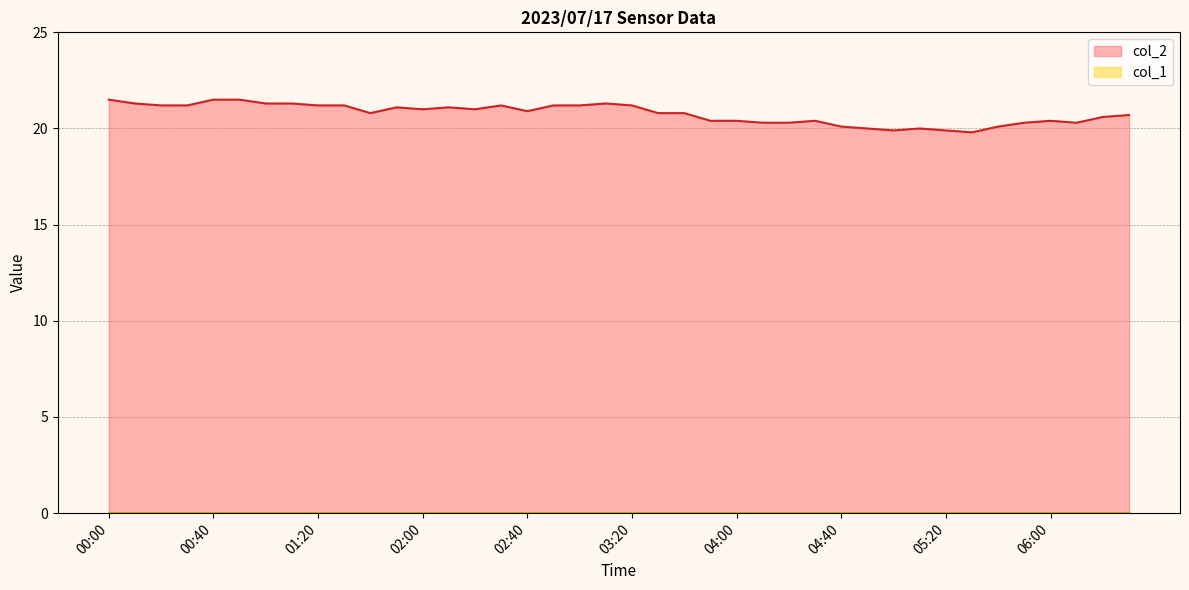

Between 02:10 and 05:50, which is larger?

02:10